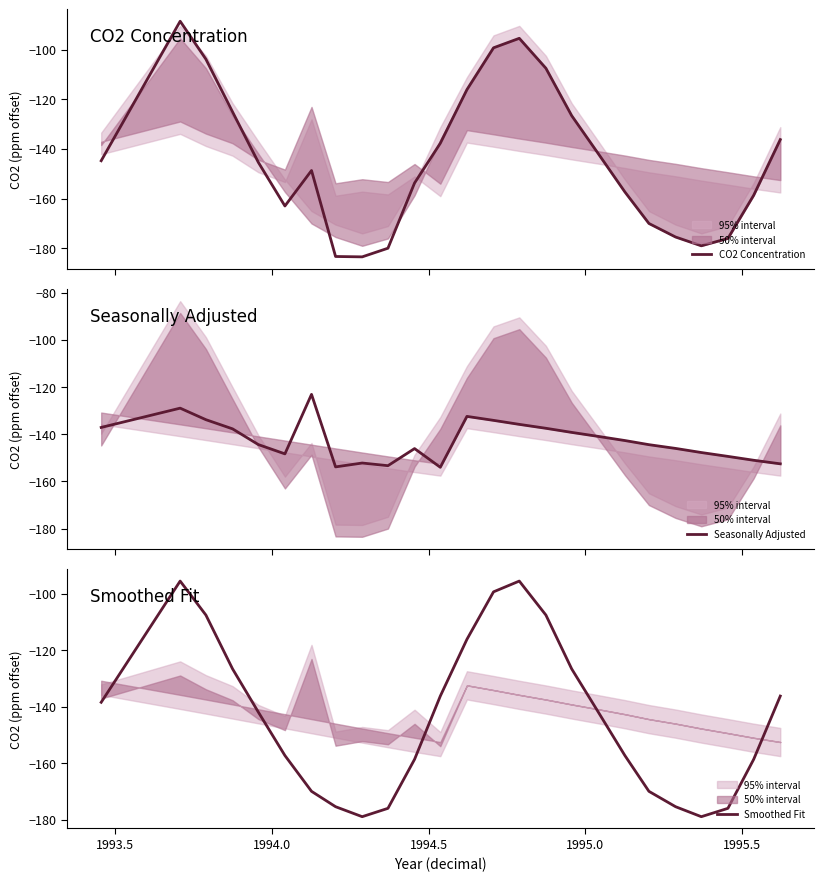

What is the maximum value for CO2 Concentration?

-88.6